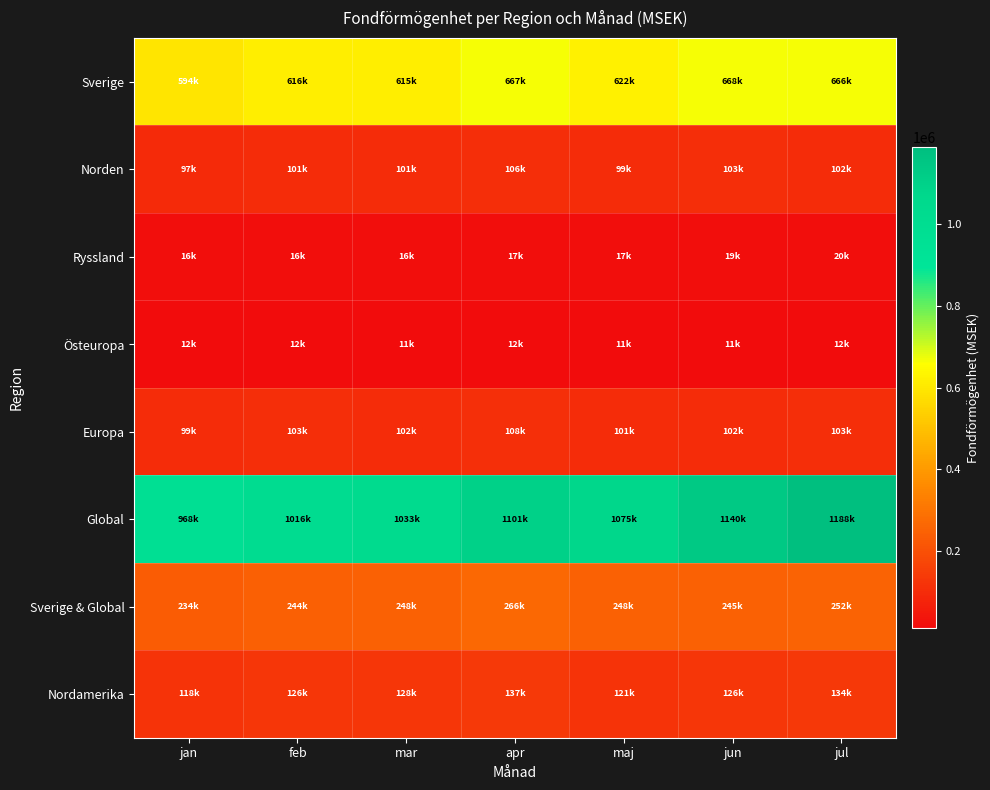

Rank the series at apr from lowest to highest value.

Östeuropa, Ryssland, Norden, Europa, Nordamerika, Sverige & Global, Sverige, Global